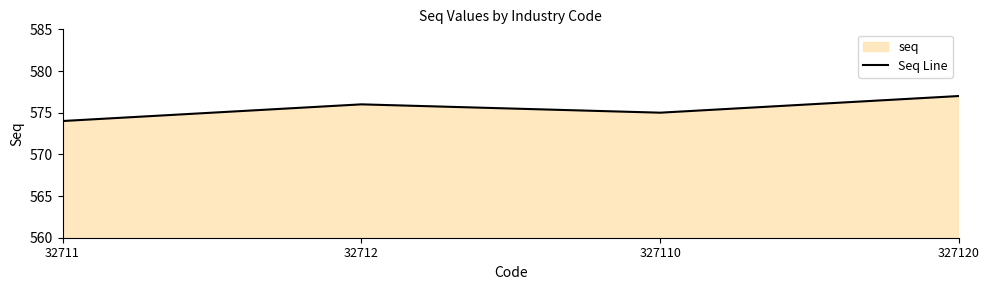

Reading left to right, what are all the values shown in this chart?

574	576	575	577